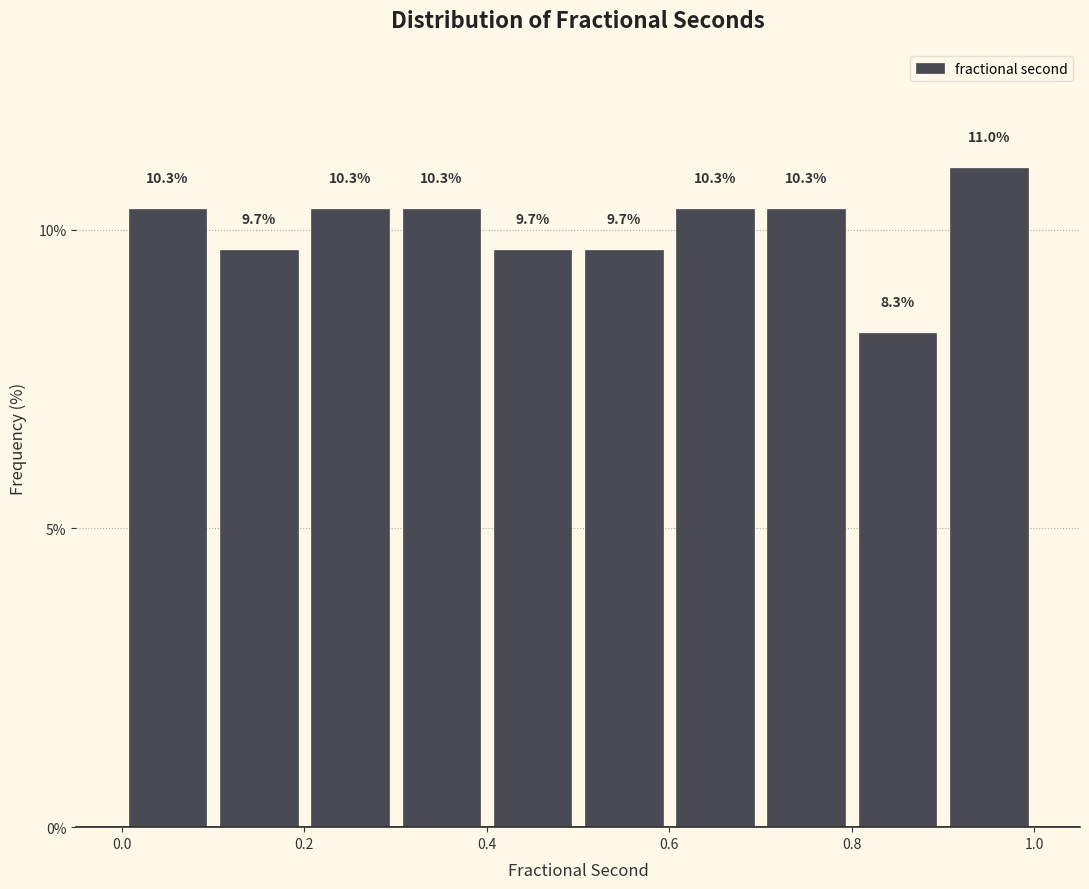

Which range on the x-axis has the tallest bar?

0.9 to 1.0